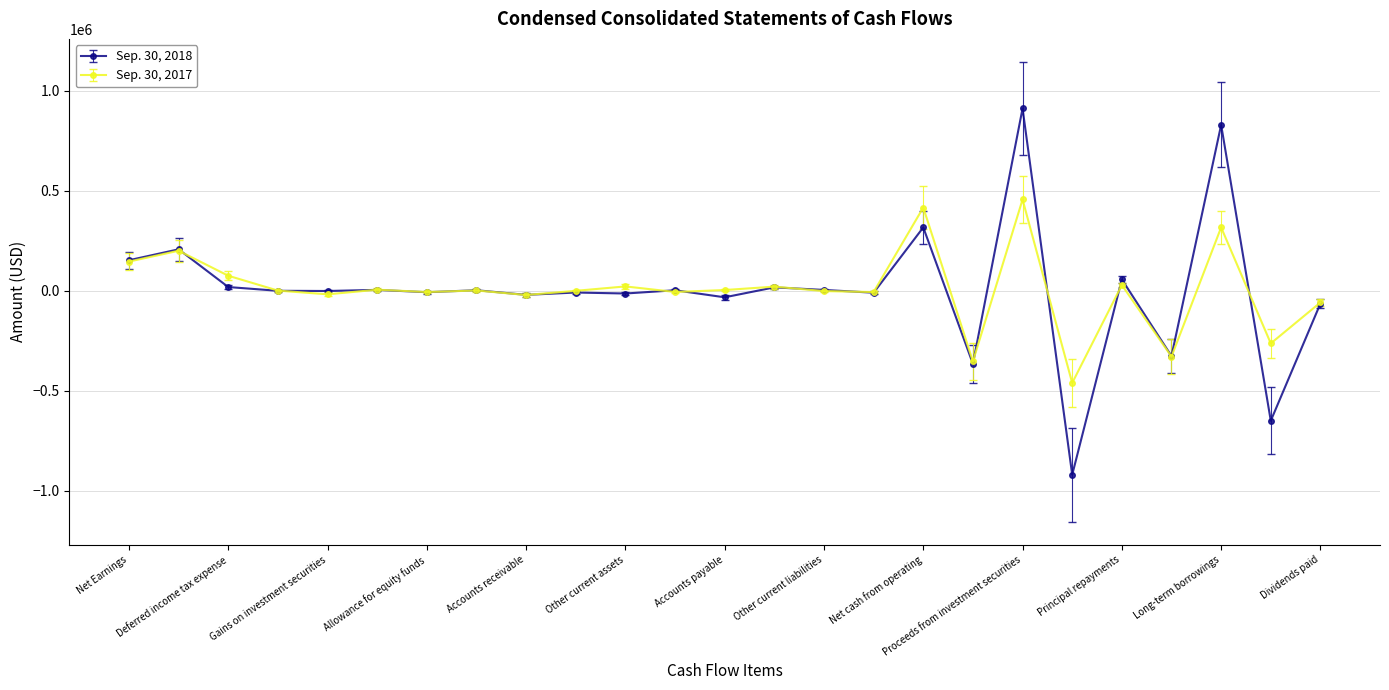

What is the value of the Sep. 30, 2017 point at the 18th from the left?

-353423